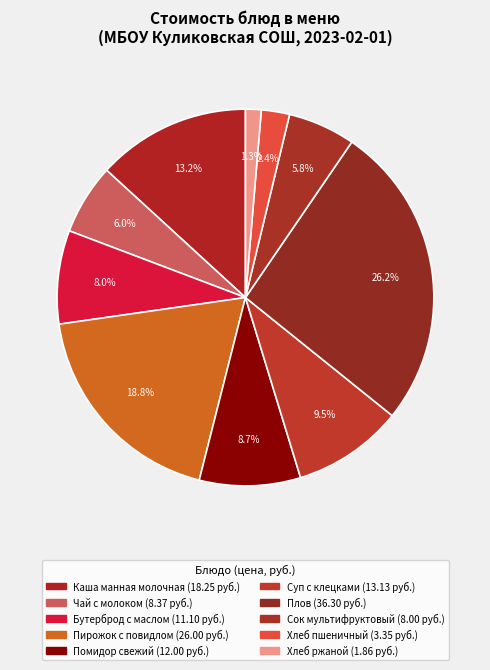

How much of the chart is everything except Пирожок с повидлом?

81.2%